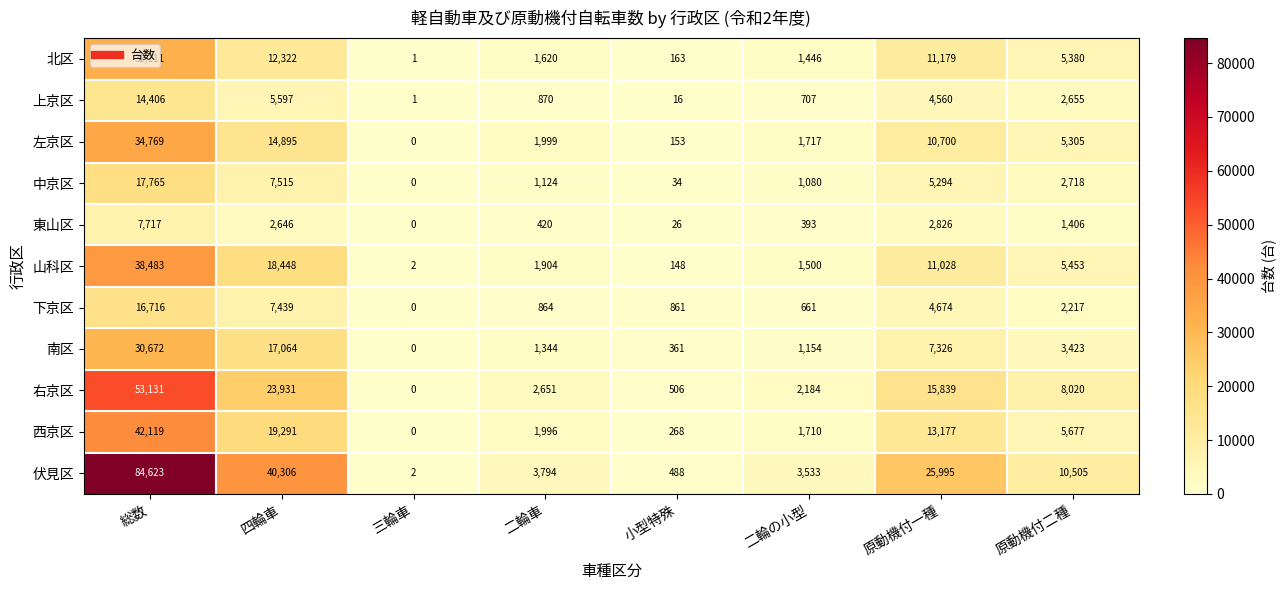

Which series has the widest spread of values?

伏見区